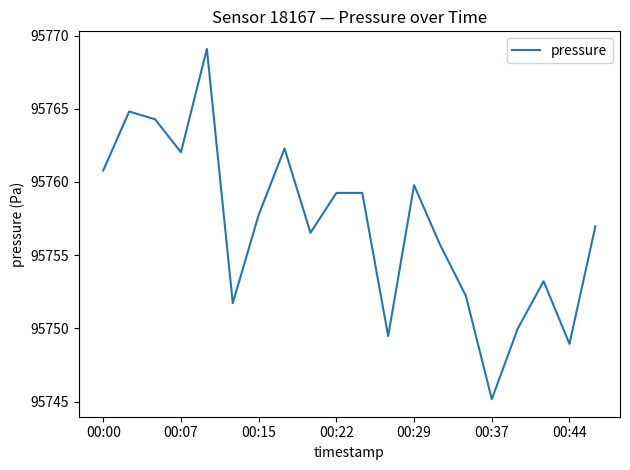

What is the smallest value displayed?

95745.2